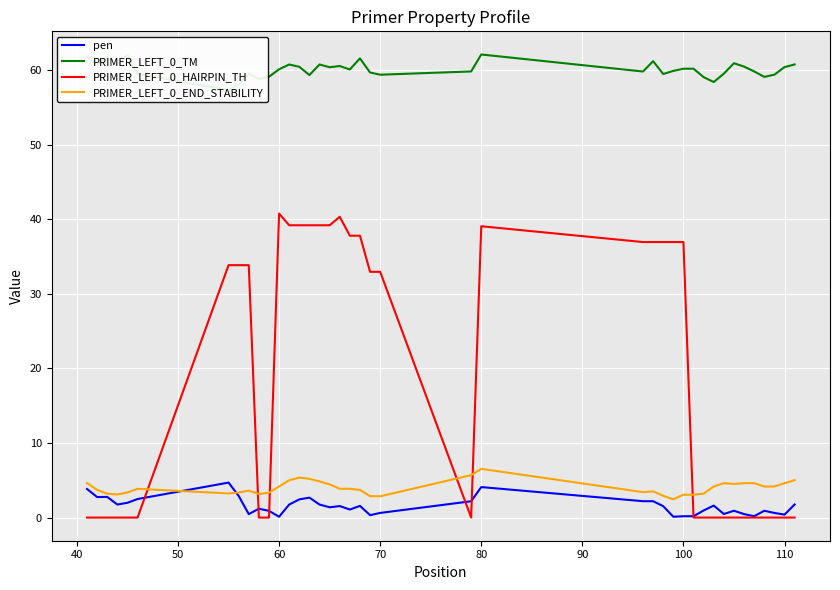

True or false: PRIMER_LEFT_0_HAIRPIN_TH has a value of 36.9 at 100.

True